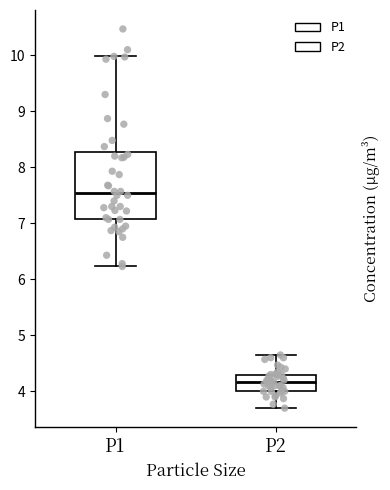

Comparing the boxes themselves (not the whiskers), which one is the tallest?

P1